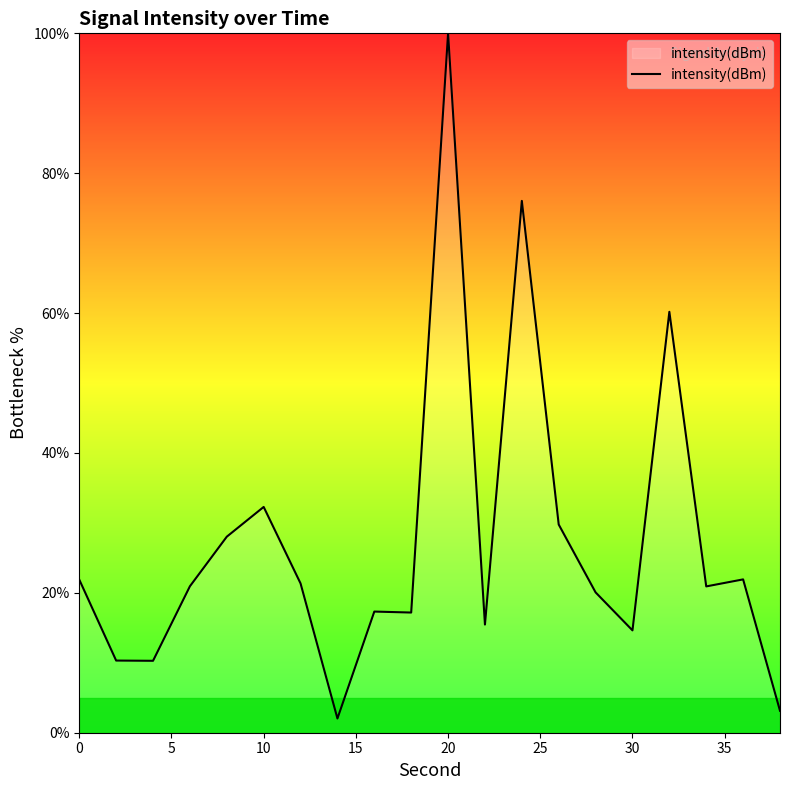

What is the difference between the maximum and minimum values?

98.0